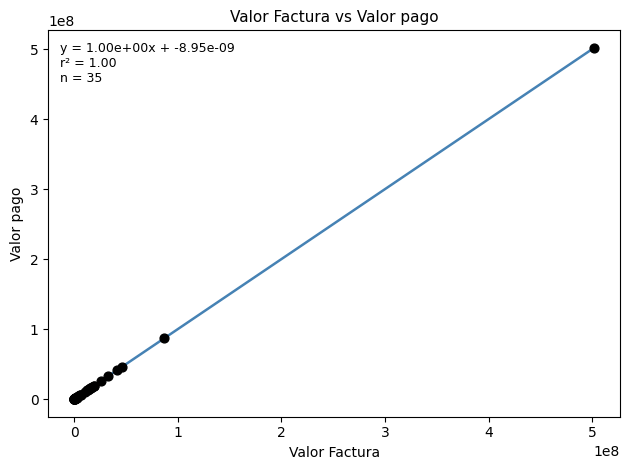

What Y value in the scatter plot is closest to 250800919?

87131683